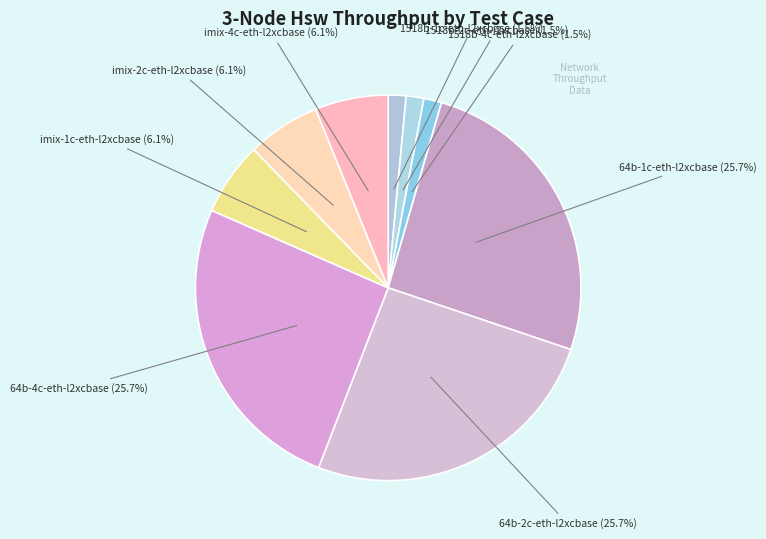

Is there a majority slice in this chart?

No